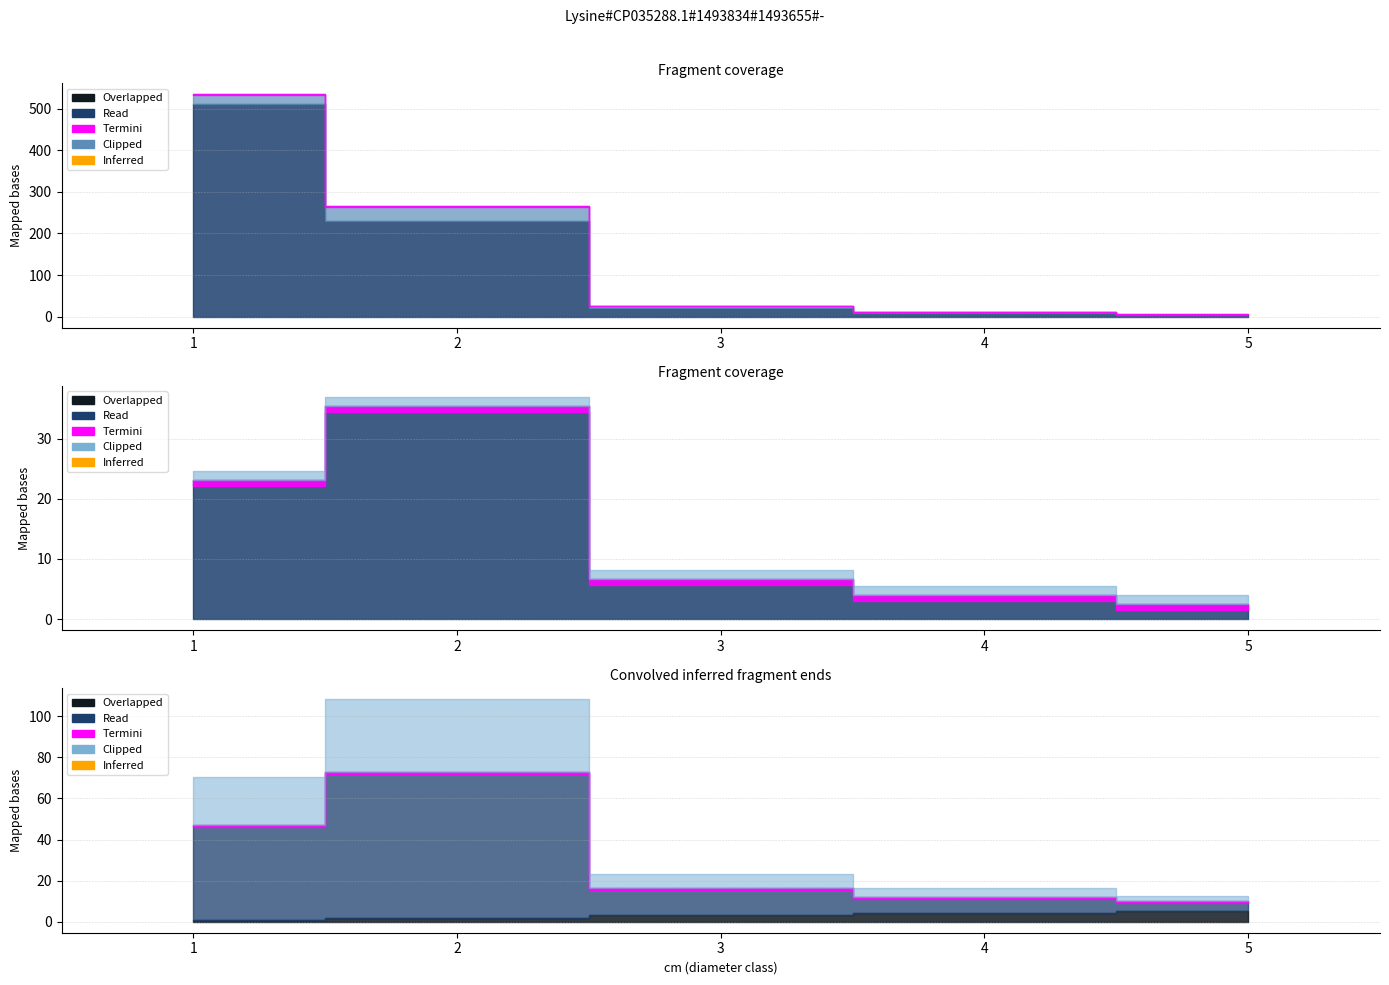

At how many categories does at least one series exceed 389?

1